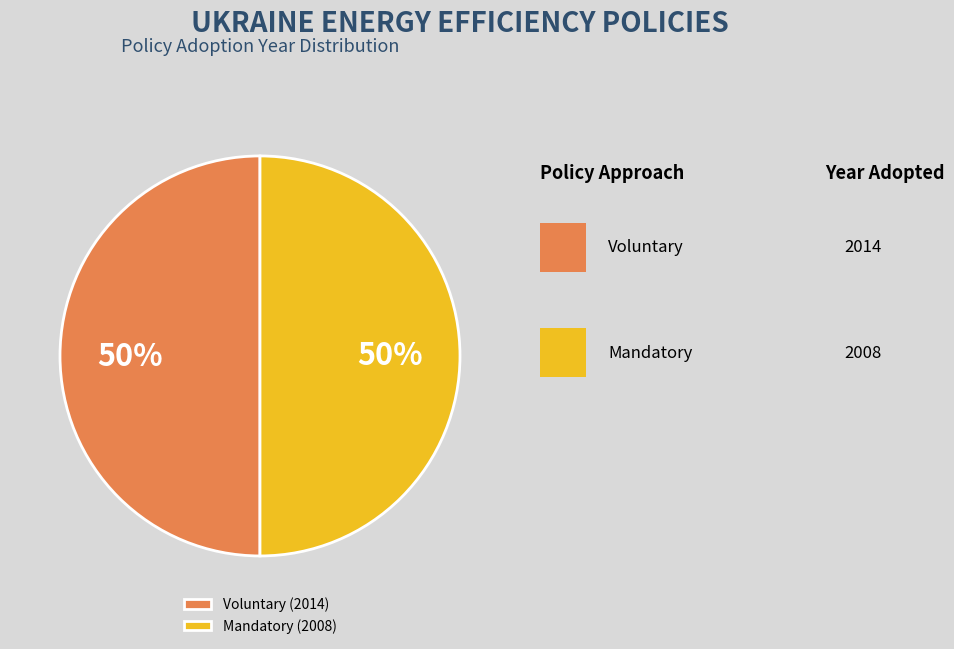

Approximately how many times larger is the value at Mandatory (2008) compared to Voluntary (2014)?

1.0